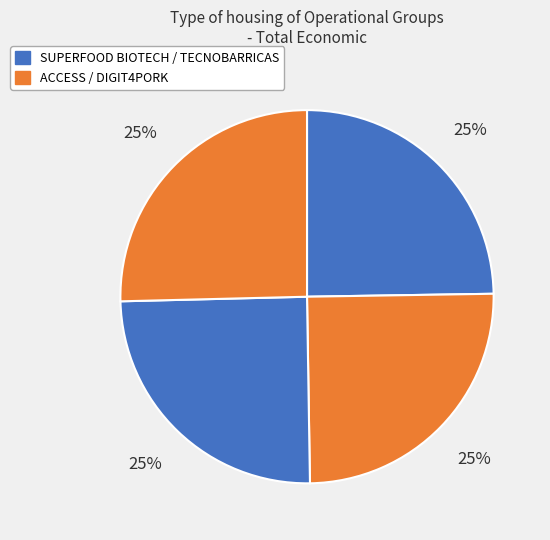

Count the number of slices in the pie.

4